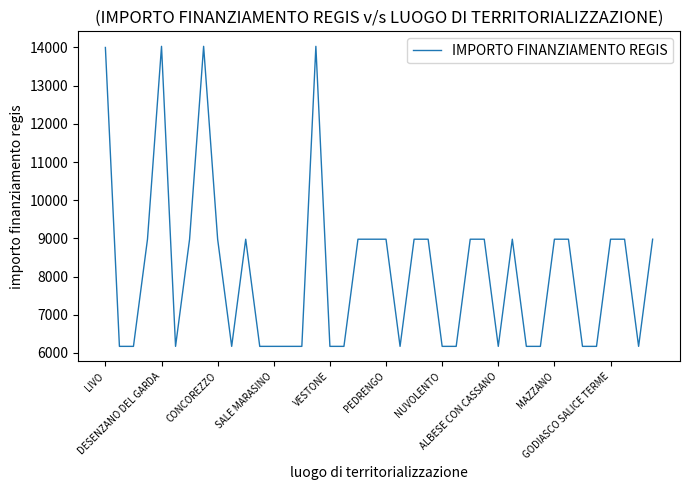

What is the smallest value displayed?

6173.2